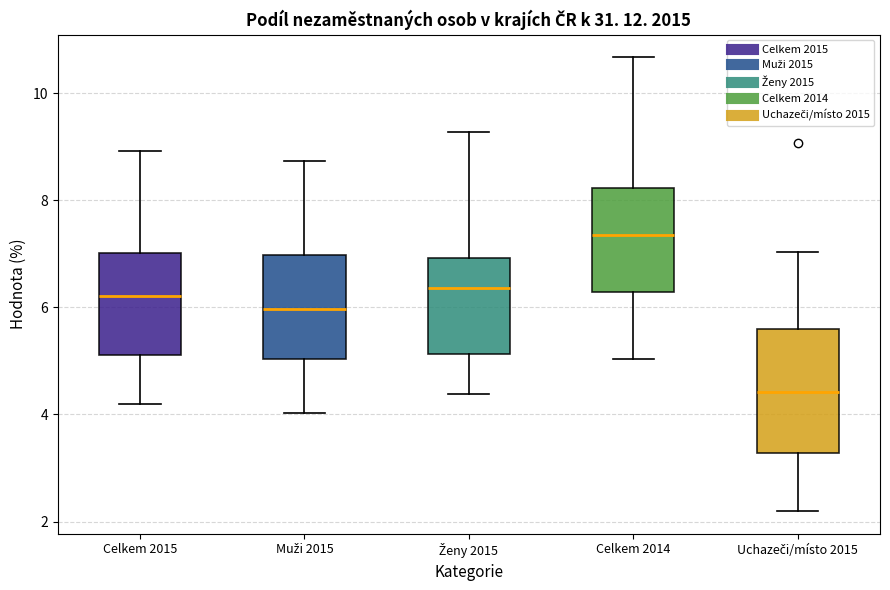

Comparing the boxes themselves (not the whiskers), which one is the tallest?

Uchazeči/místo 2015